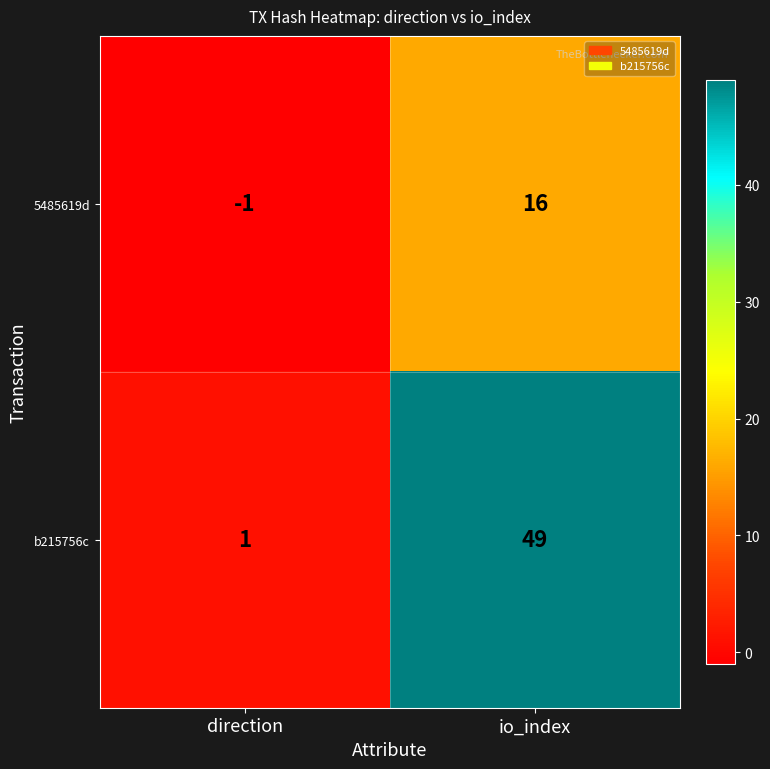

Rank the series at io_index from highest to lowest value.

b215756c, 5485619d